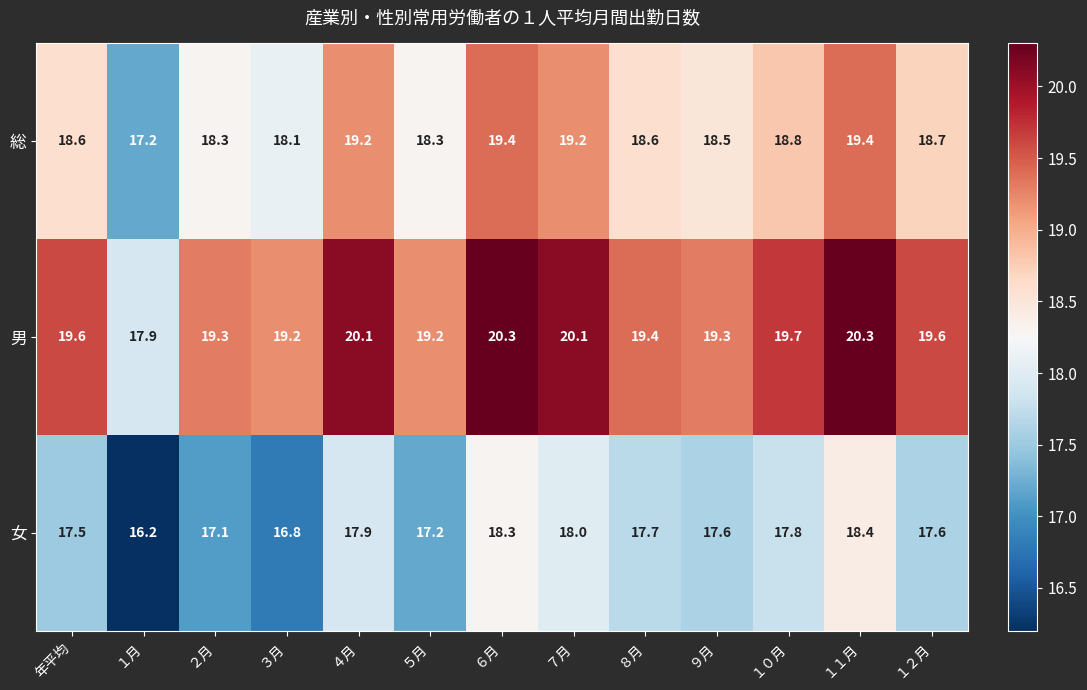

Rank the series by their maximum value, from lowest to highest.

女, 総, 男